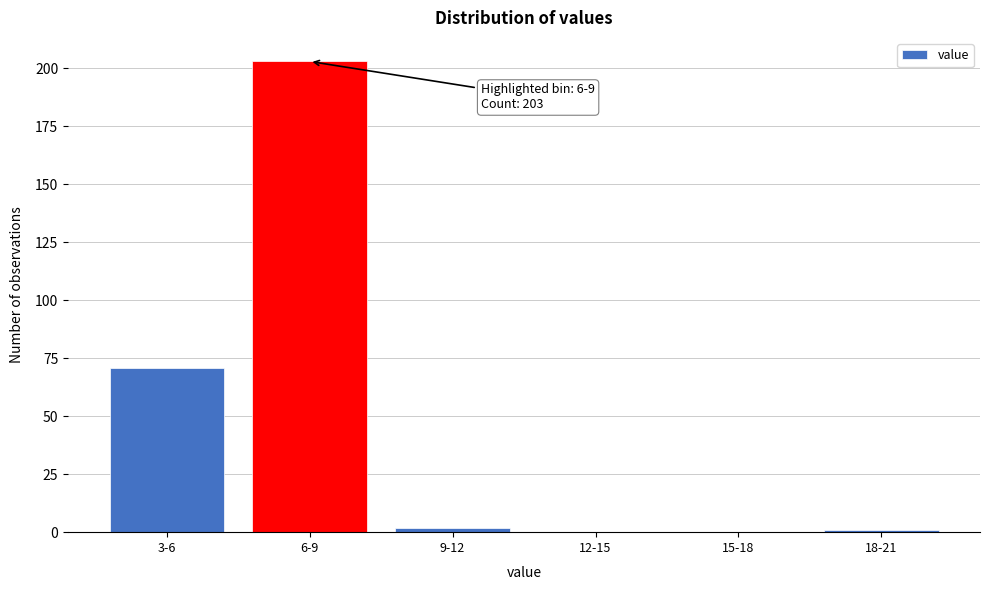

Reading left to right, transcribe all the data shown in this chart.

3-6=71	6-9=203	9-12=2	12-15=0	15-18=0	18-21=1